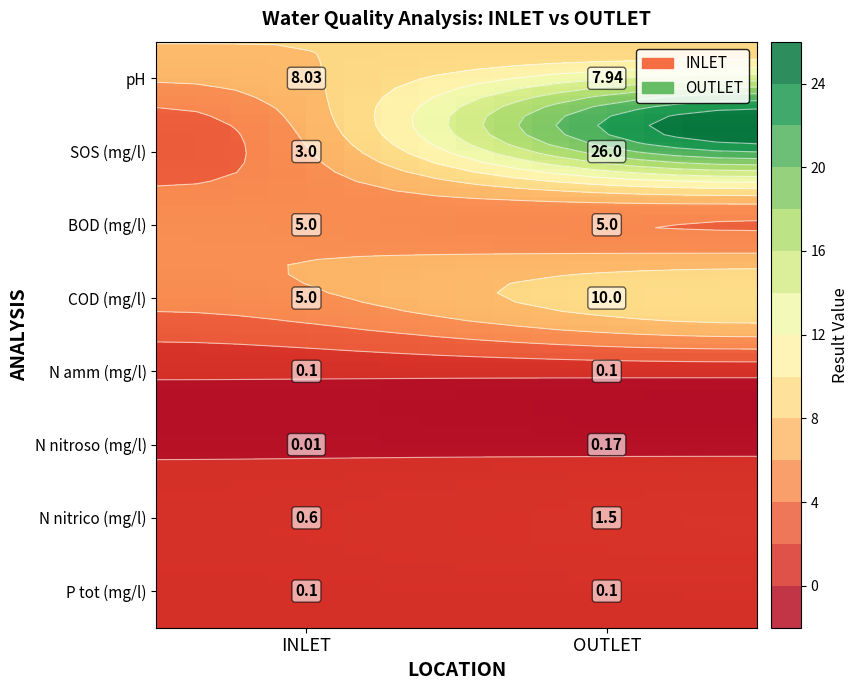

Reading left to right, what are all the values shown in this chart?

INLET: 8.0	3.0	5.0	5.0	0.1	0.0	0.6	0.1
OUTLET: 7.9	26.0	5.0	10.0	0.1	0.2	1.5	0.1